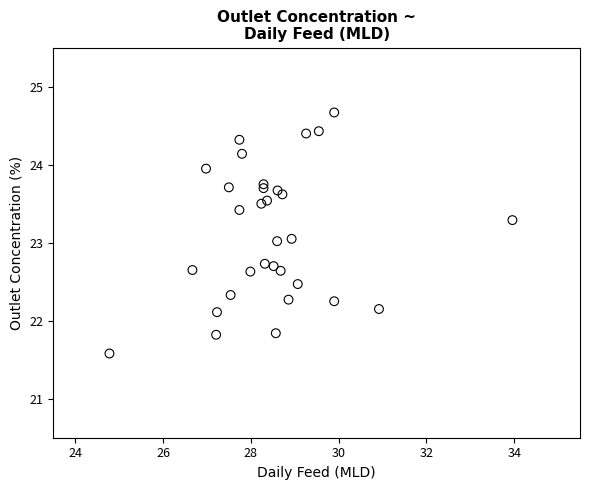

What is the range of Y values (max minus min)?

3.1